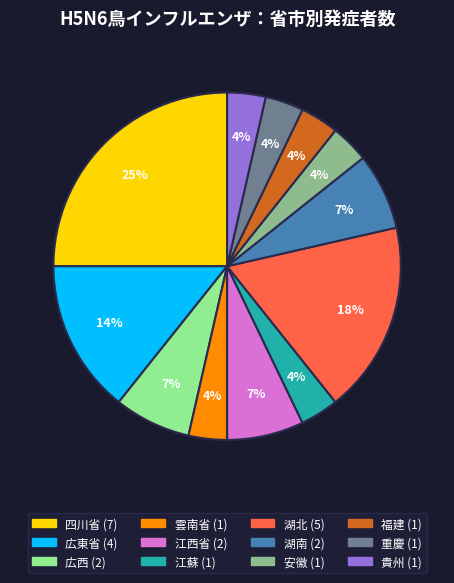

Does 四川省 account for over 50% of the chart?

No